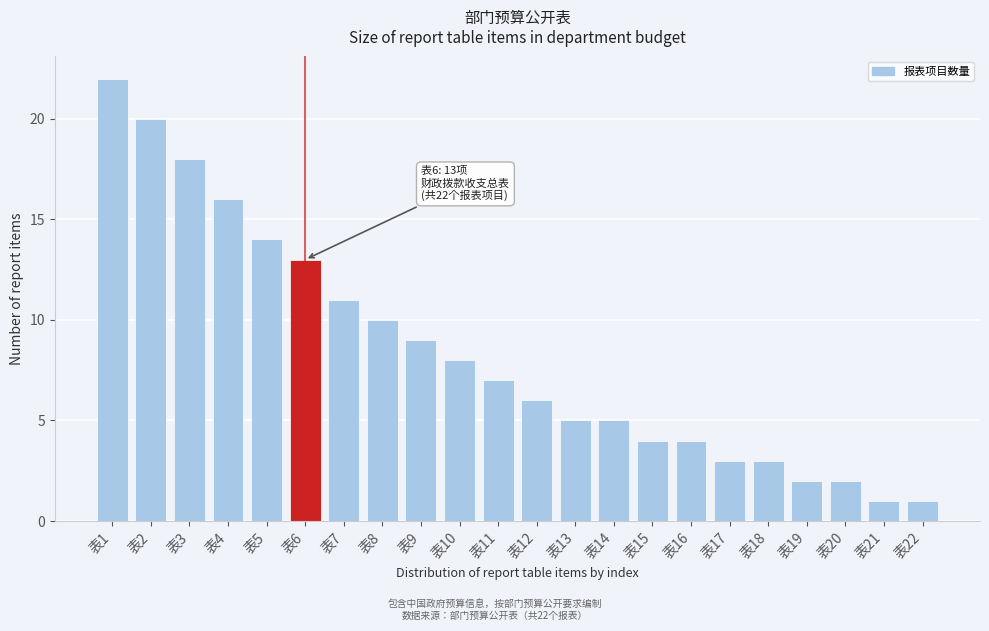

Reading left to right, list all the values displayed in this chart.

22	20	18	16	14	13	11	10	9	8	7	6	5	5	4	4	3	3	2	2	1	1